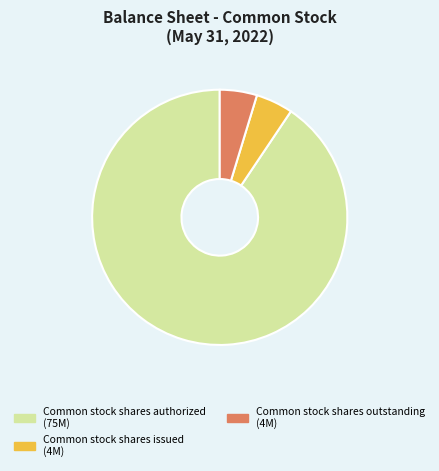

Is there a majority slice in this chart?

Yes